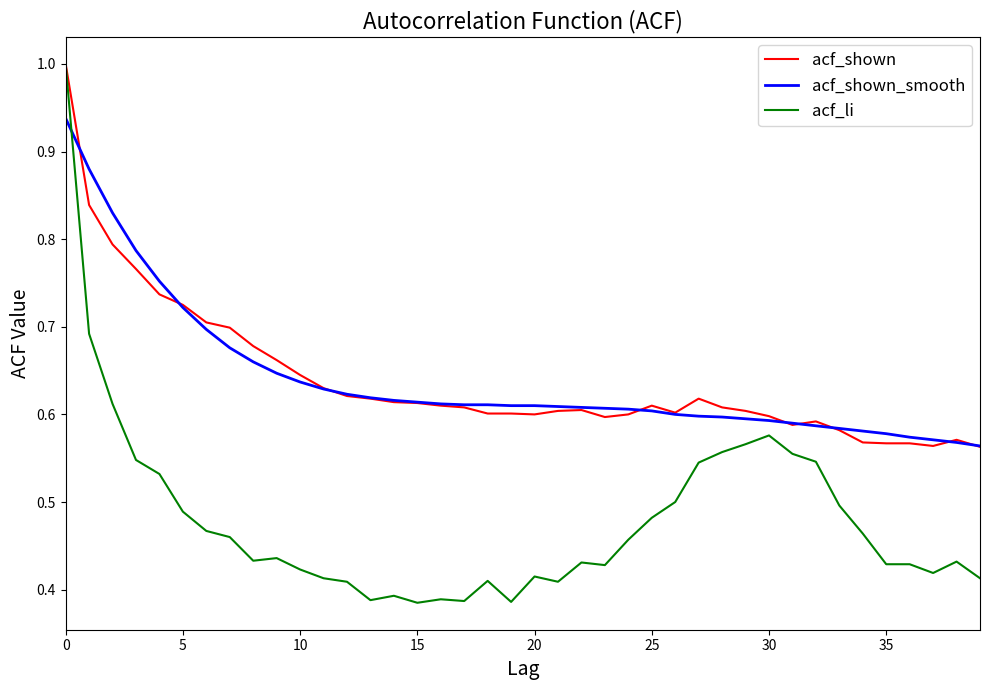

What is the maximum value for acf_shown?

1.0